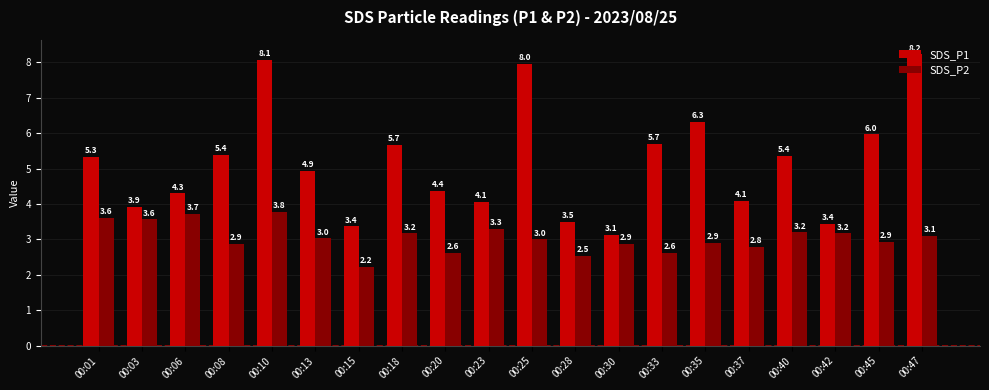

What is the smallest value displayed?

2.2